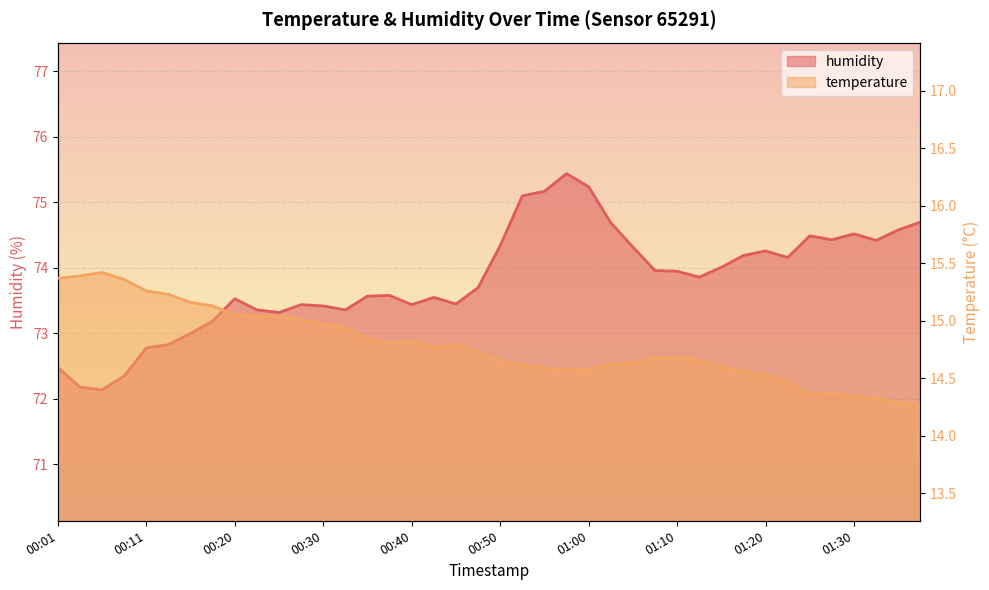

What position from the left is 00:13?

6